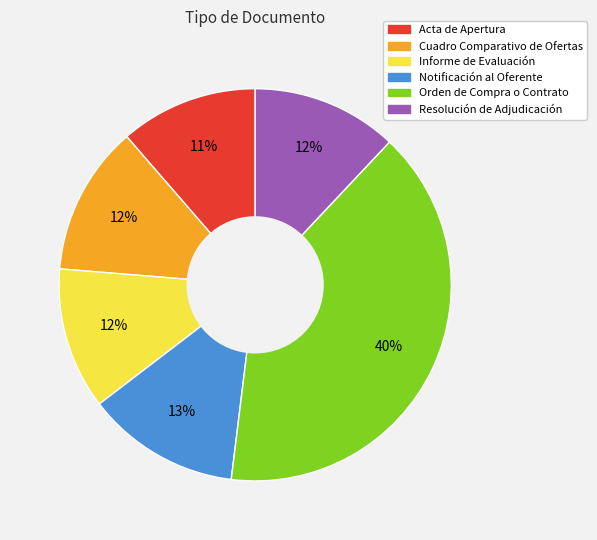

Combined, do Acta de Apertura and Notificación al Oferente account for over 50%?

No